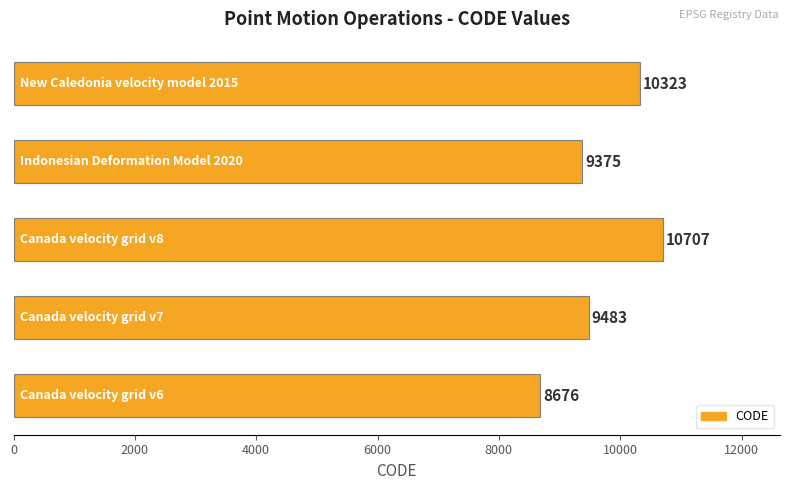

What is the minimum value shown in the chart?

8676